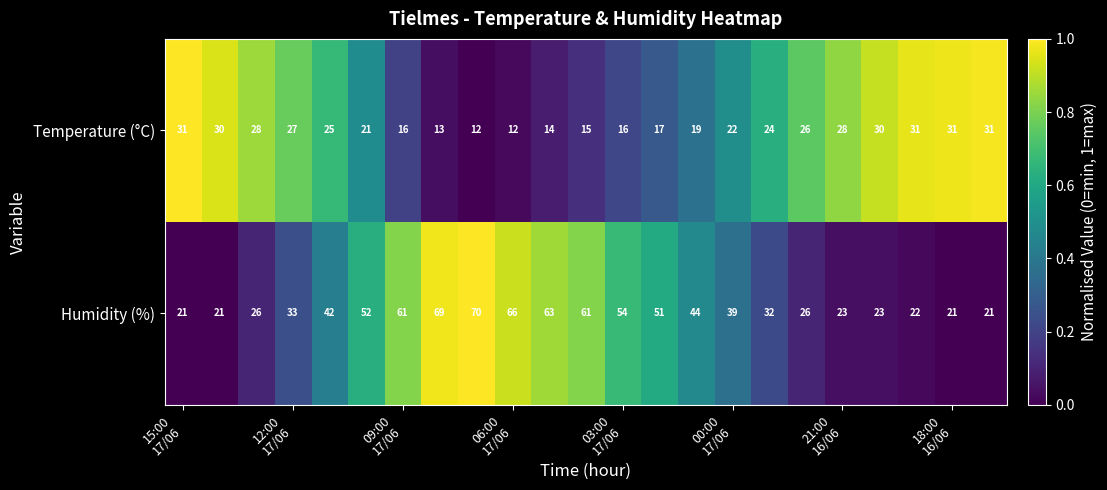

Rank the series by their maximum value, from highest to lowest.

Humidity (%), Temperature (°C)